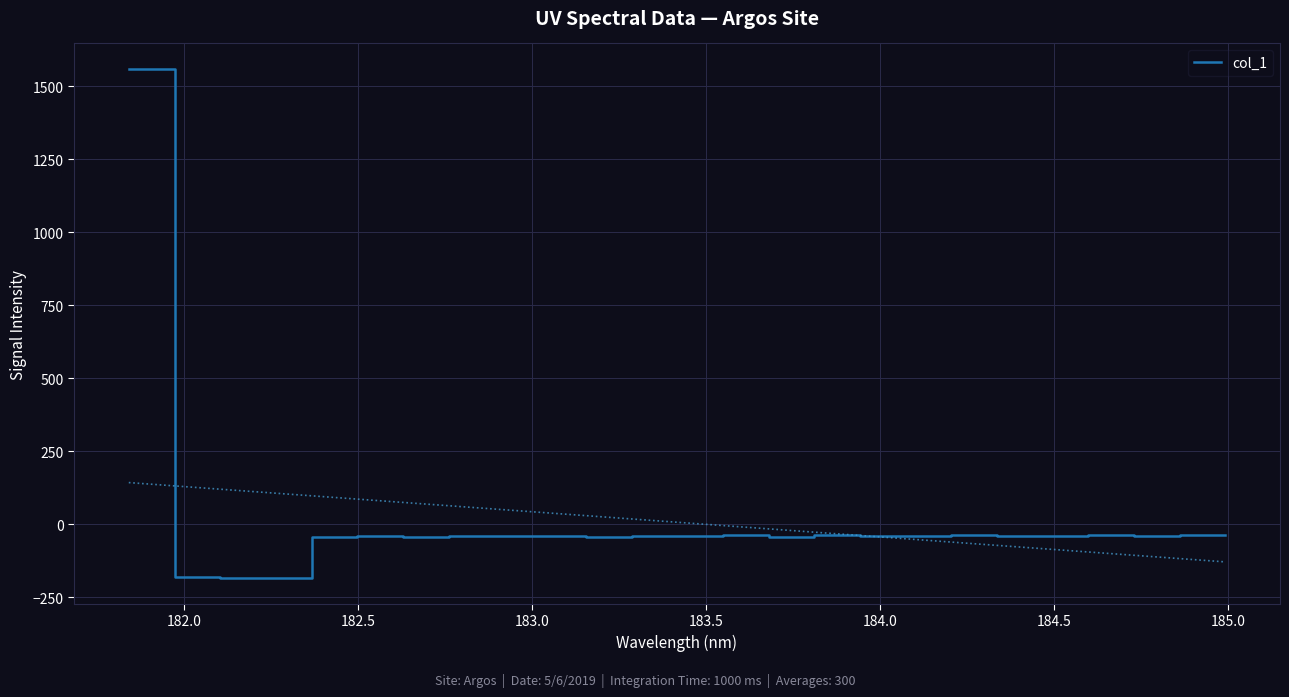

What is the highest value of the col_1 series?

1558.6